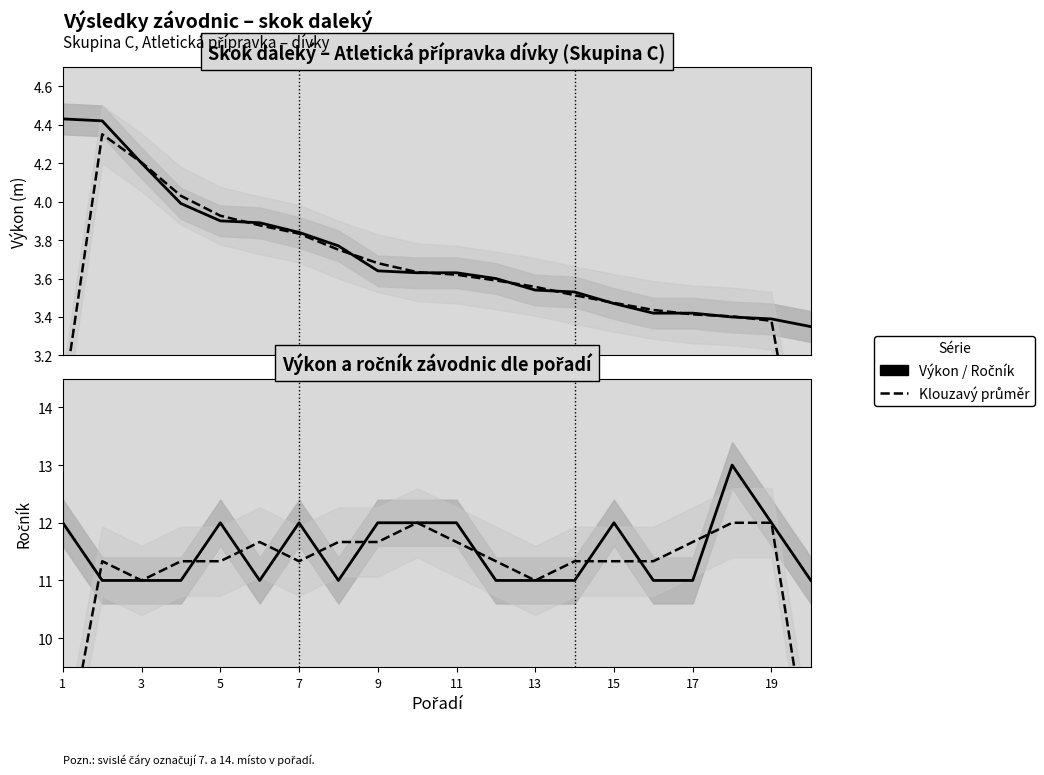

How many data points does each series have?

20